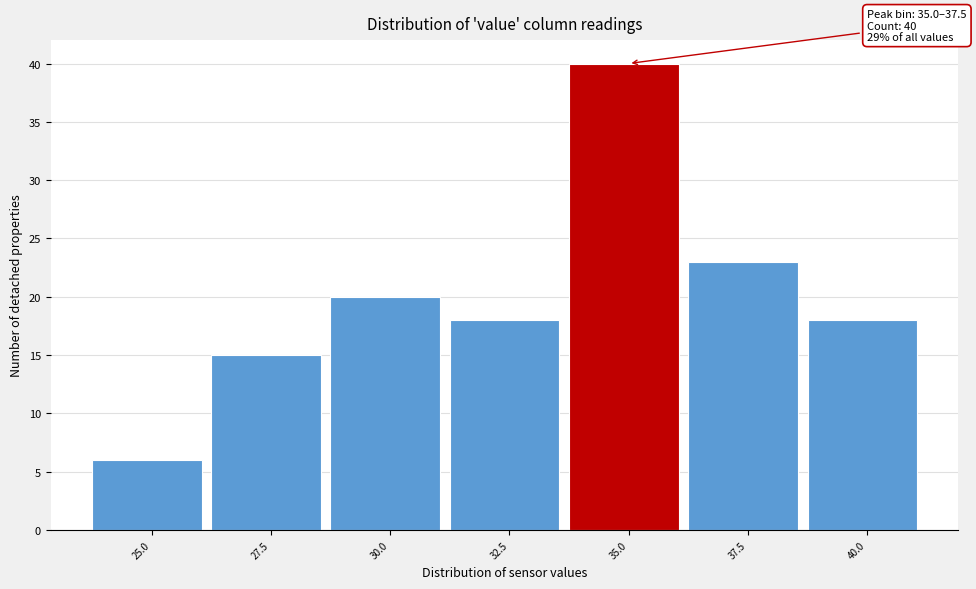

Reading left to right, transcribe all the data shown in this chart.

25.0=6	27.5=15	30.0=20	32.5=18	35.0=40	37.5=23	40.0=18